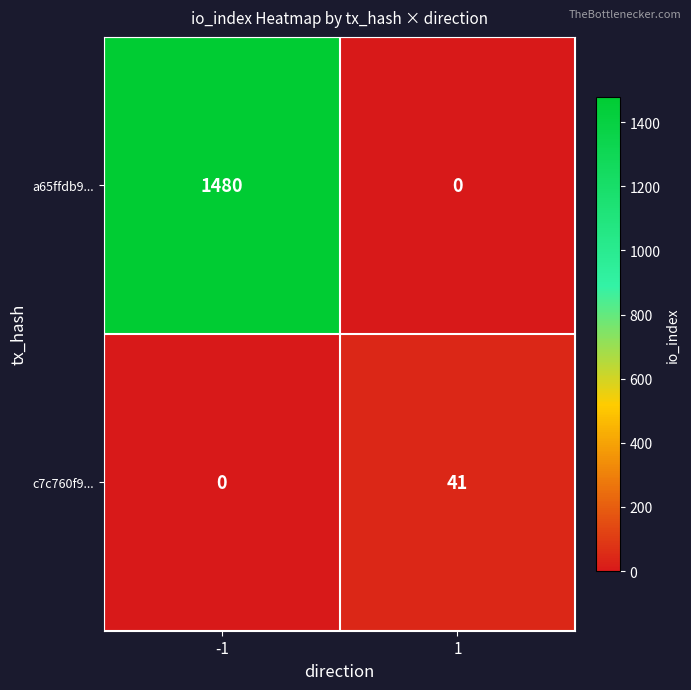

Which series has the largest total across all categories?

a65ffdb9...